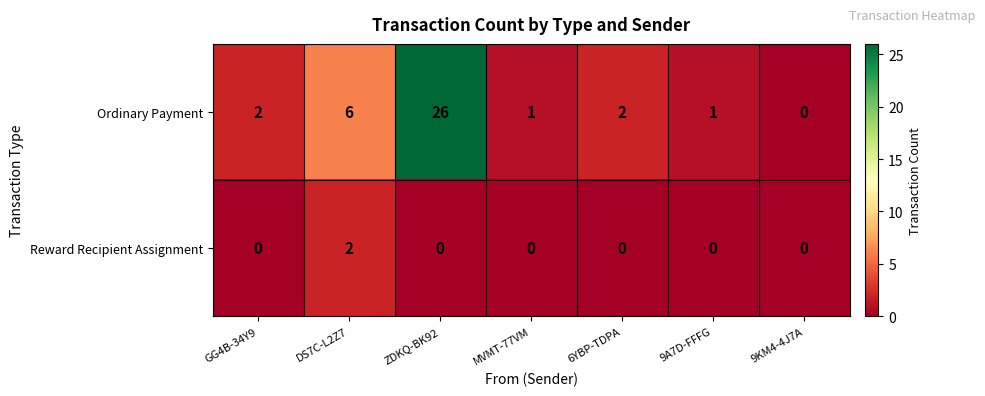

The value of Ordinary Payment at MVMT-77VM is 1. True or false?

True